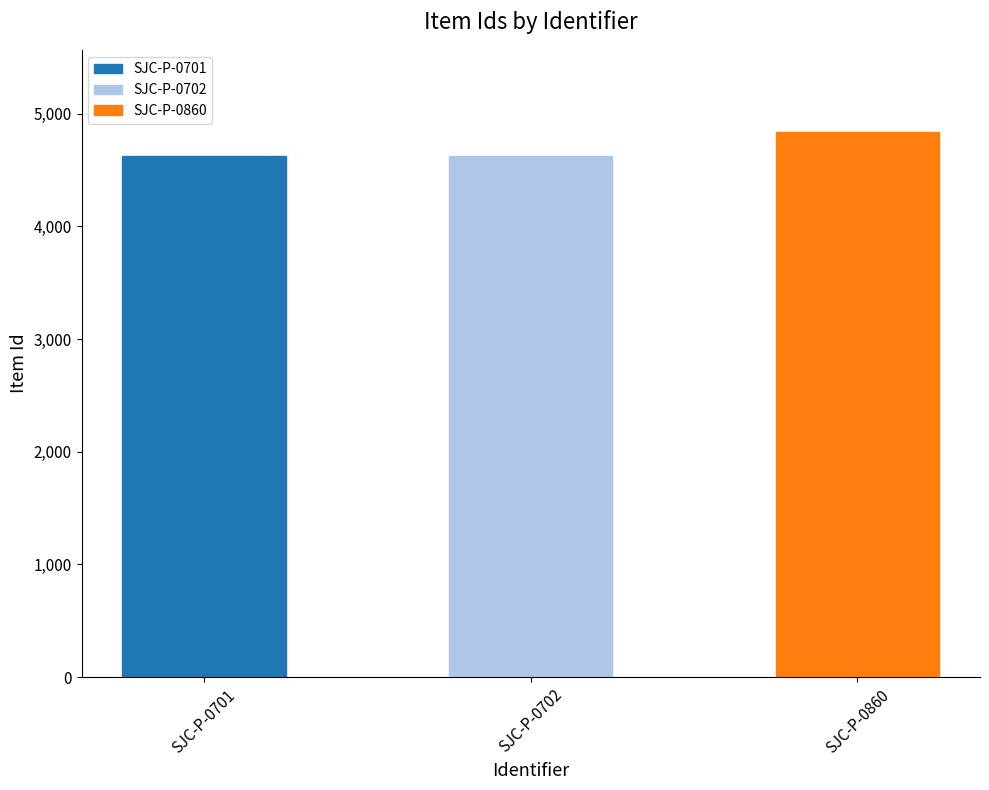

Read the value at SJC-P-0701, to the nearest 50.

4650